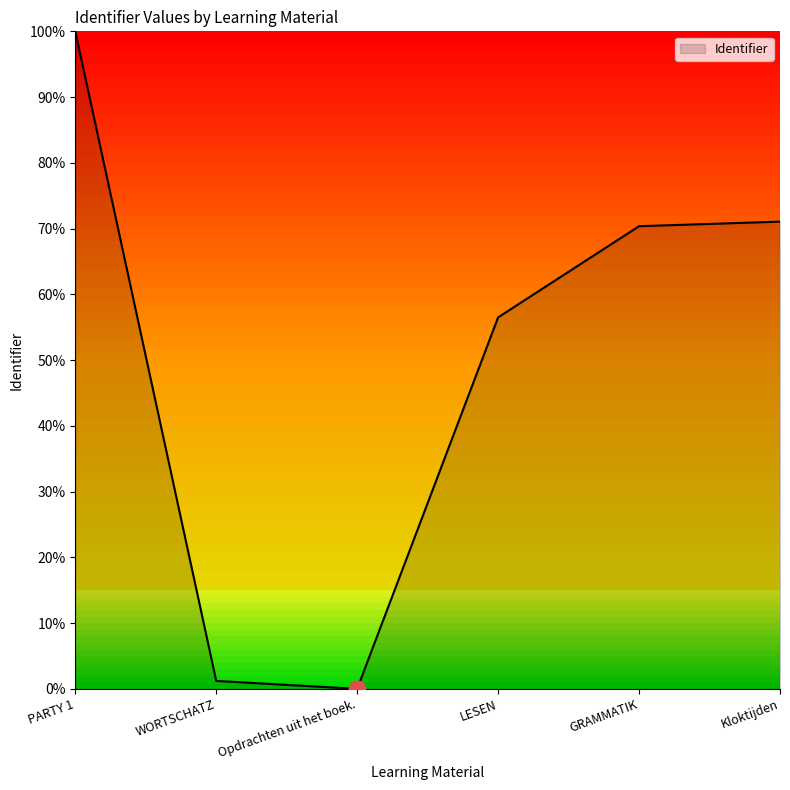

What is the difference between the maximum and minimum values?

100.0